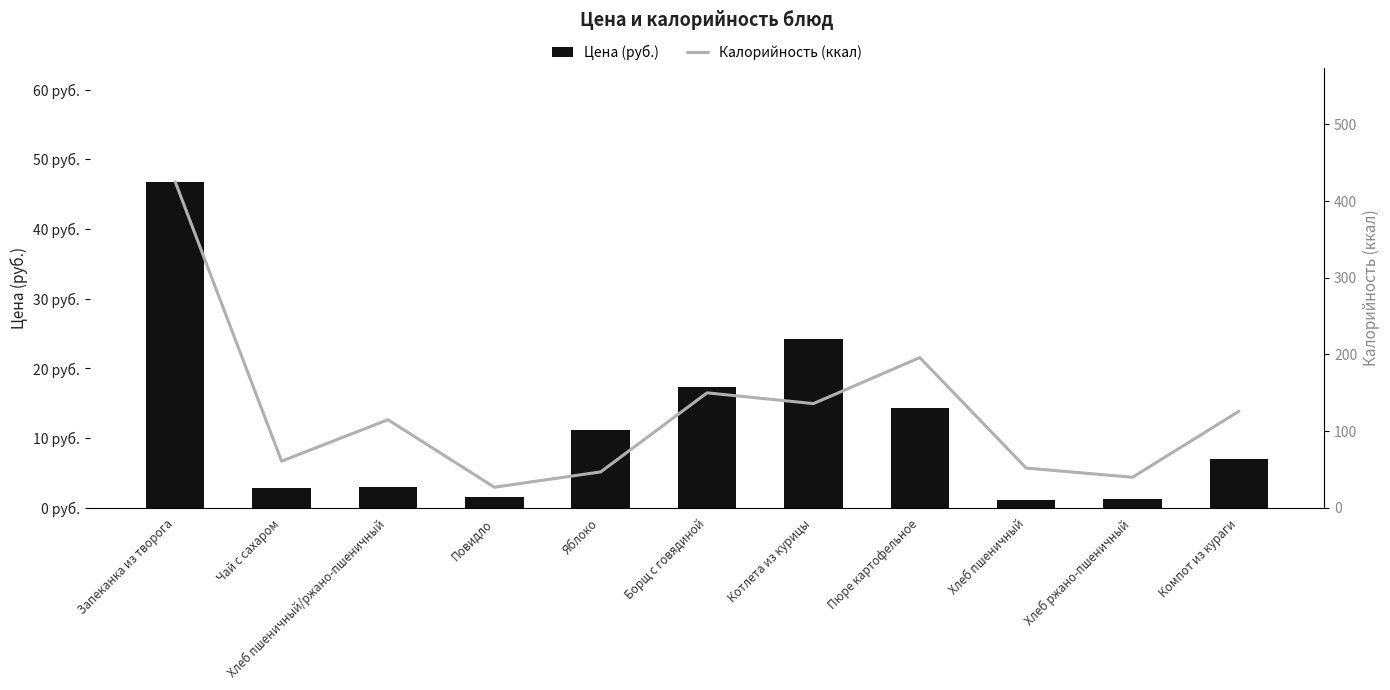

At how many categories does at least one series exceed 193?

2